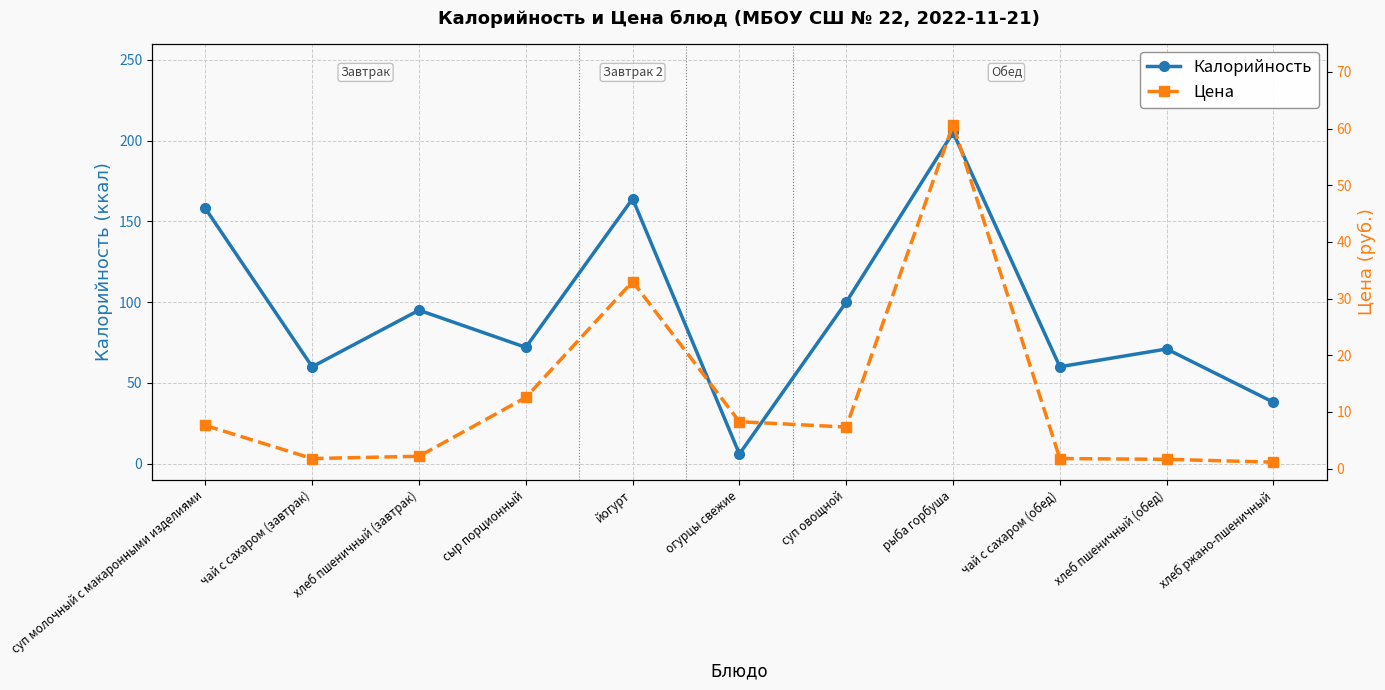

Reading left to right, extract all data points from this chart.

Калорийность: 158.0	60.0	95.0	72.0	164.0	6.0	100.0	205.0	60.0	71.0	38.0
Цена: 7.6	1.8	2.2	12.5	33.0	8.3	7.3	60.7	1.8	1.6	1.1